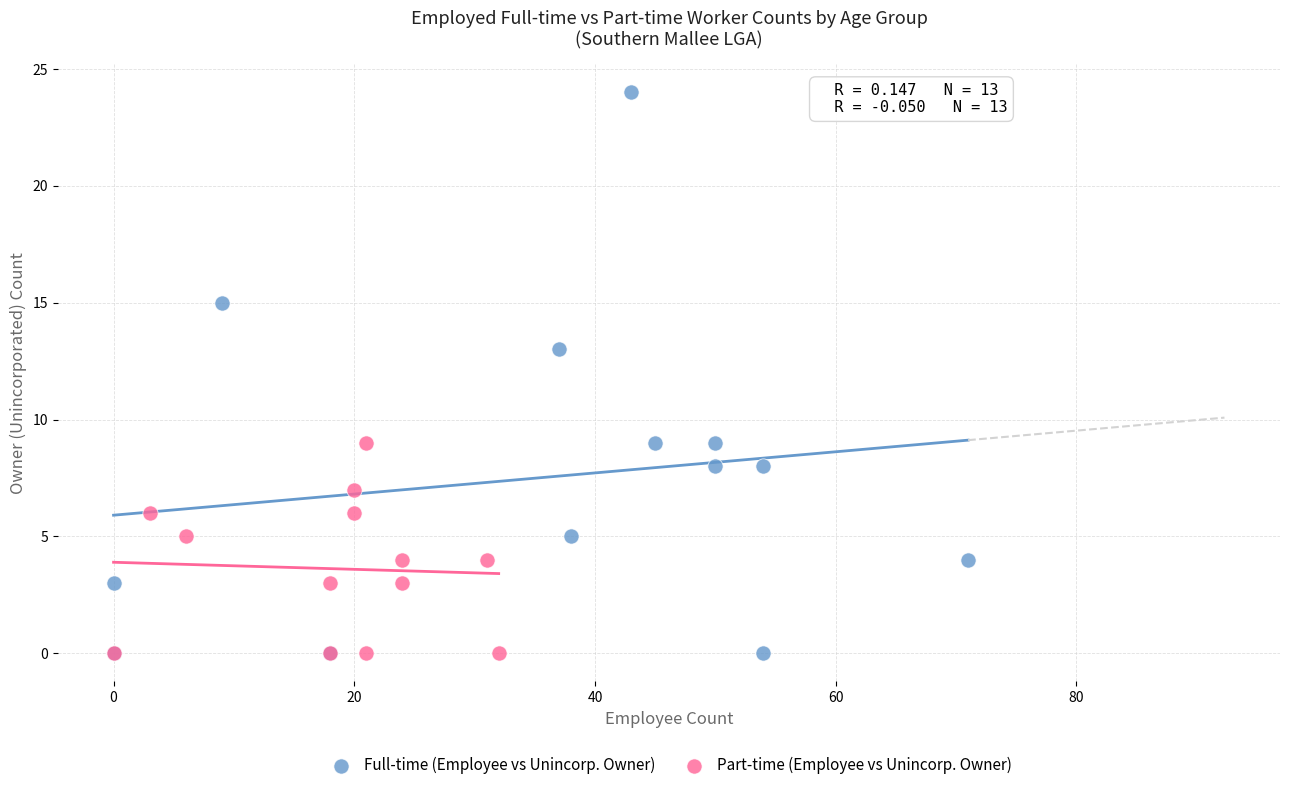

Which series has the widest spread of Y values?

Full-time (Employee vs Unincorp. Owner)